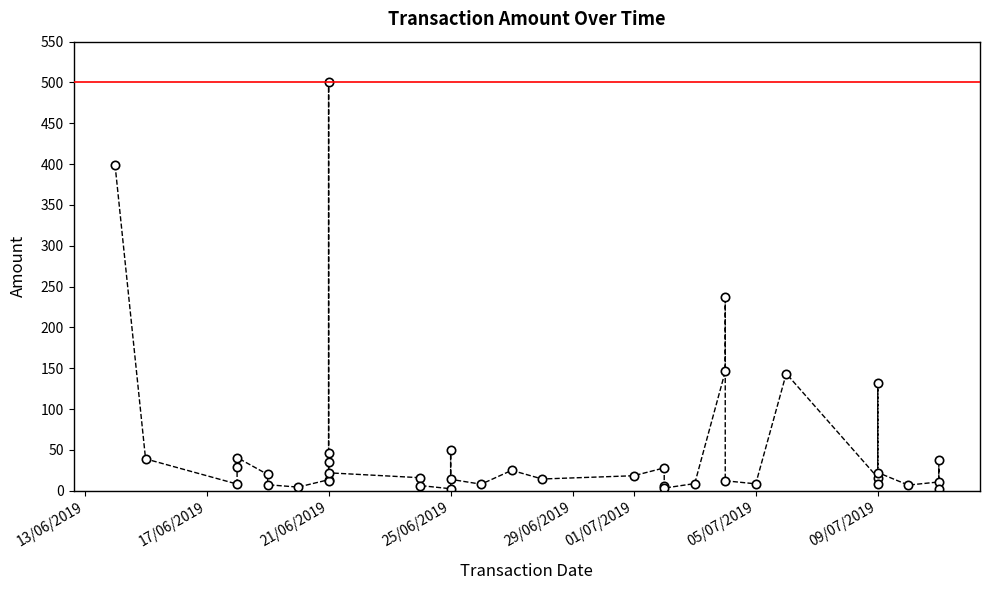

How many points are lower than both their immediate neighbors (excluding endpoints)?

10